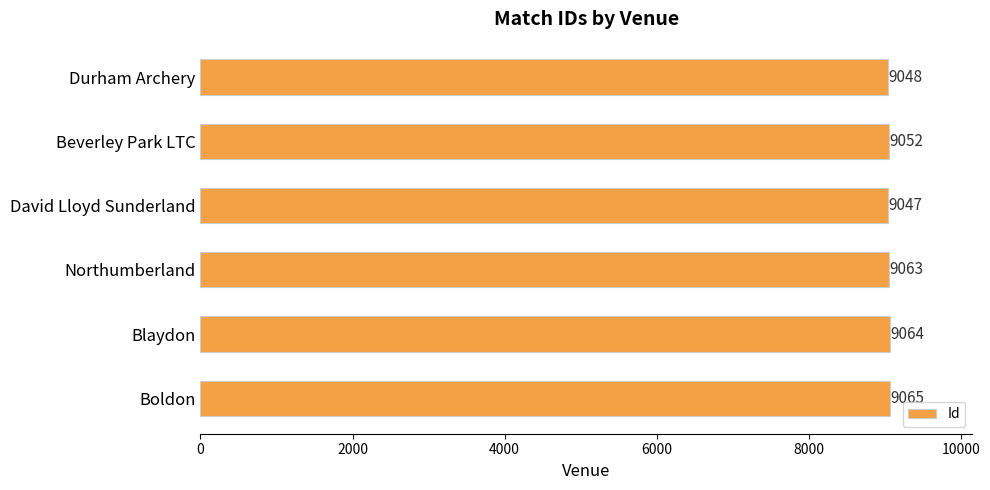

Rank the categories by value from highest to lowest.

Boldon, Blaydon, Northumberland, Beverley Park LTC, Durham Archery, David Lloyd Sunderland